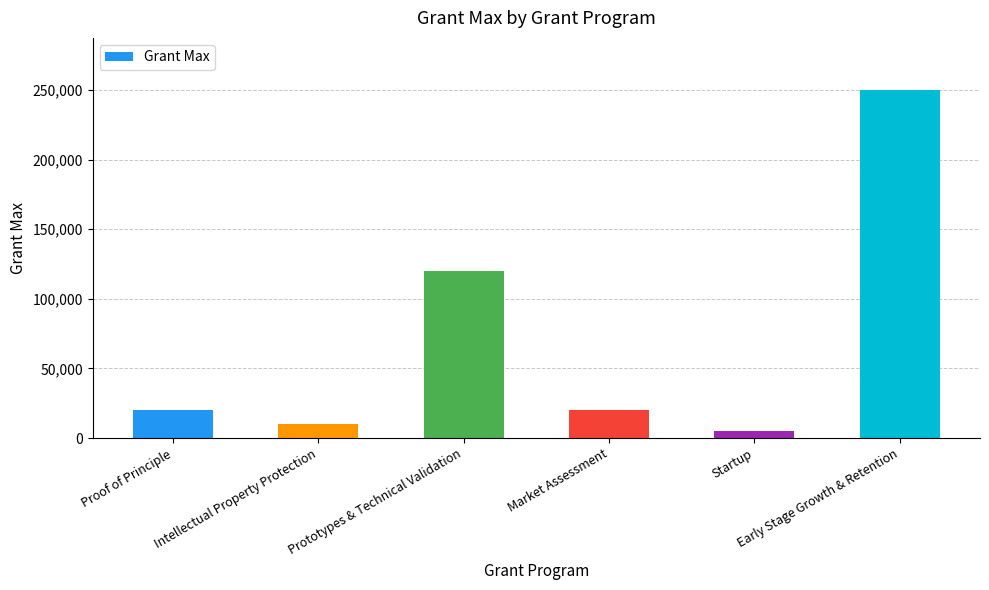

True or false: the data shows 5000 at Startup.

True